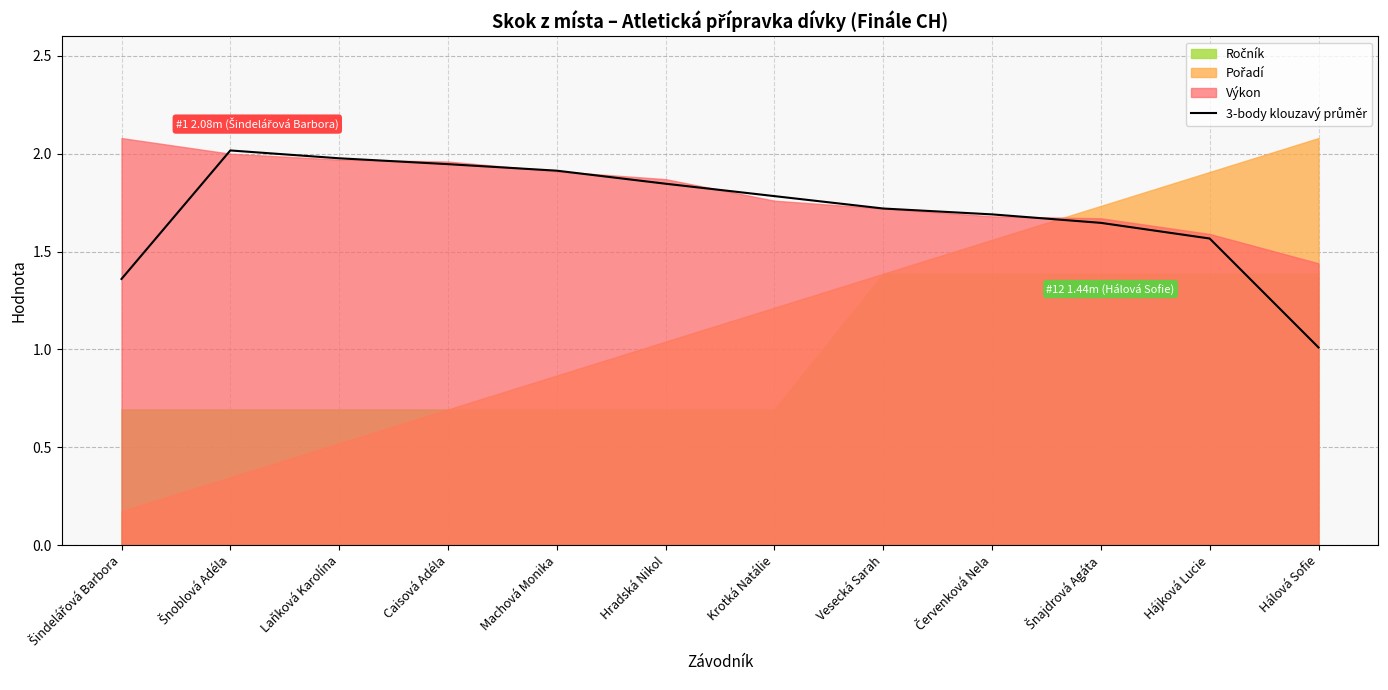

What is the label of the 7th point from the right?

Hradská Nikol